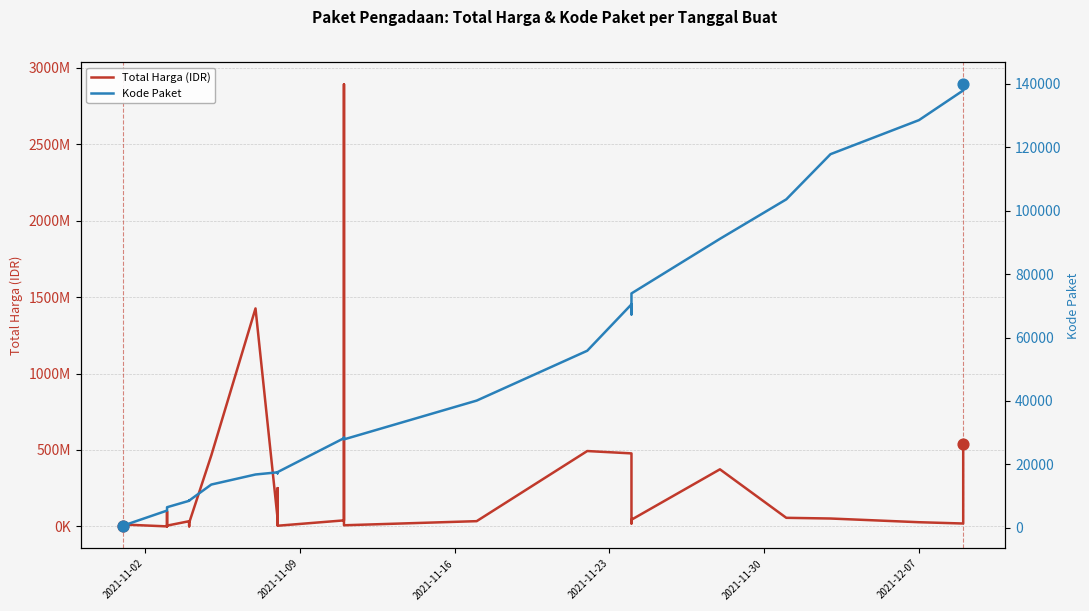

What are all the series names shown in the legend?

Total Harga (IDR), Kode Paket